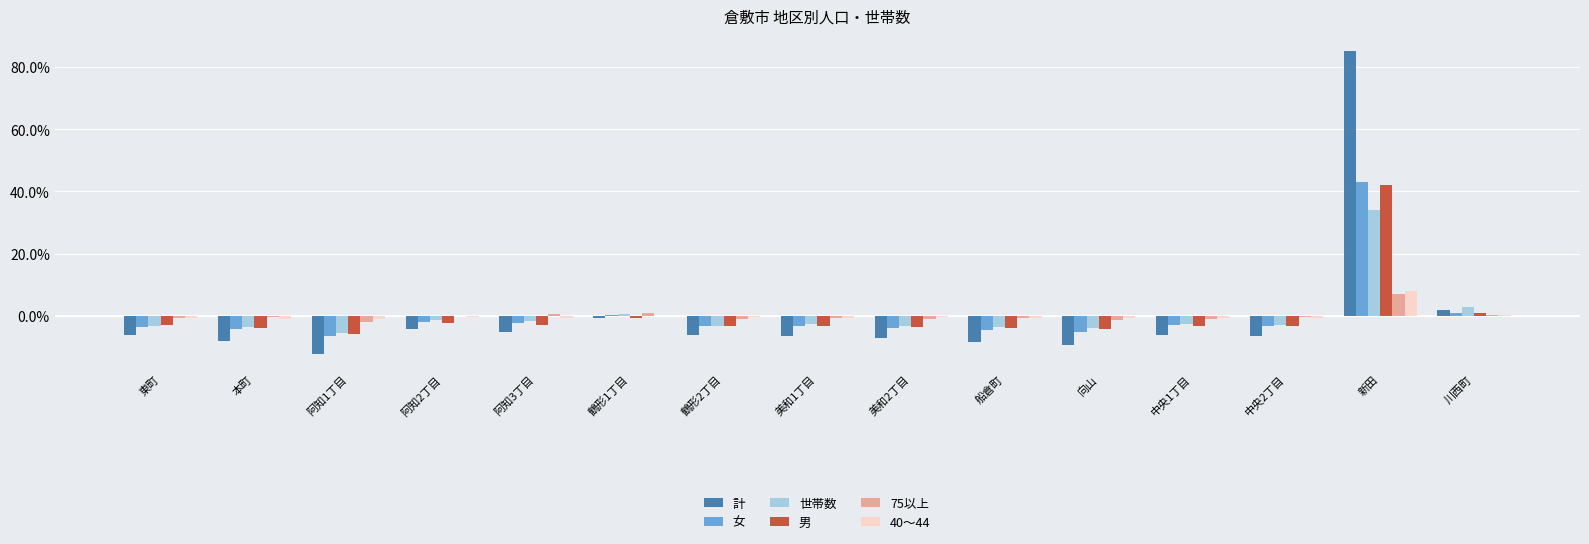

How many groups of bars are there?

15